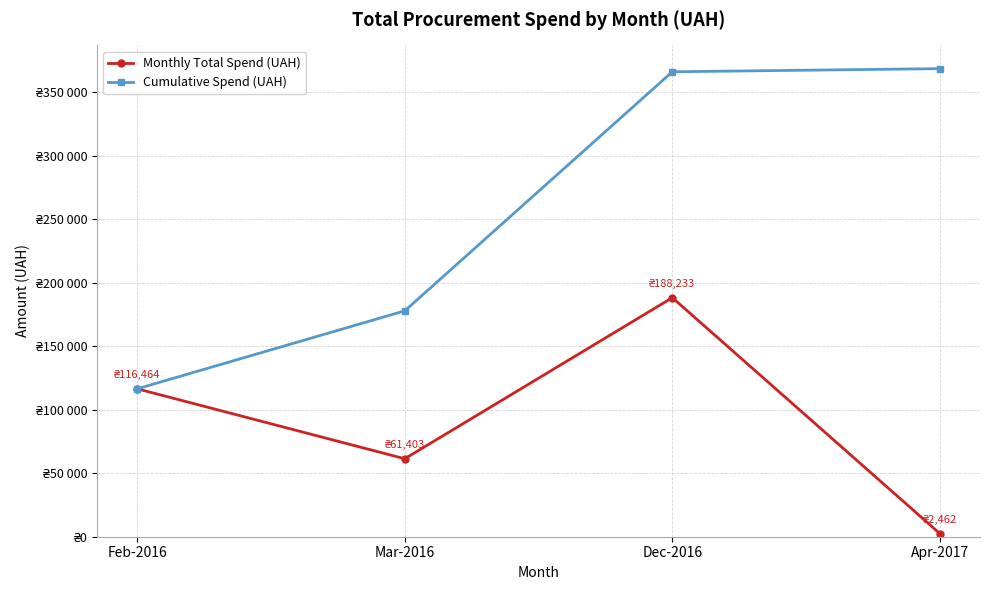

What is the greatest value displayed?

368561.9